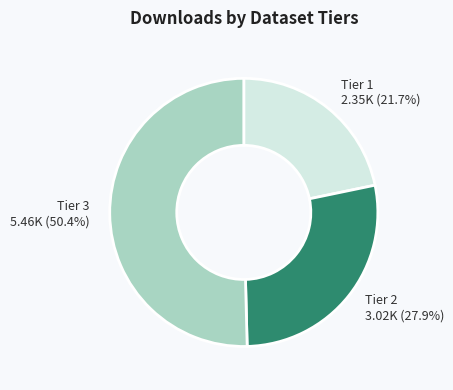

What is the largest slice in the pie chart?

Tier 3